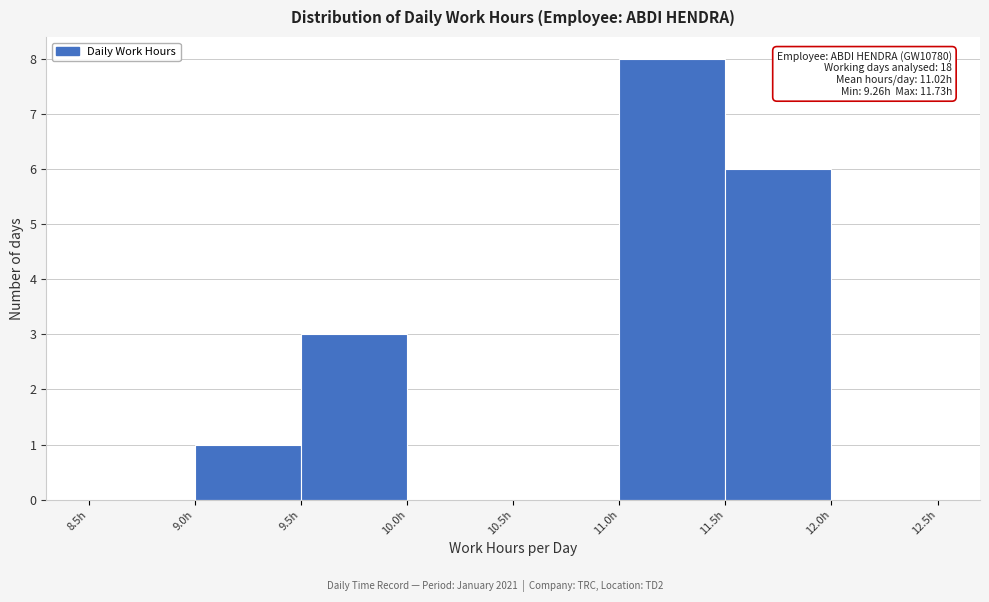

Over which range of the x-axis is the bar tallest?

11.0 to 11.5